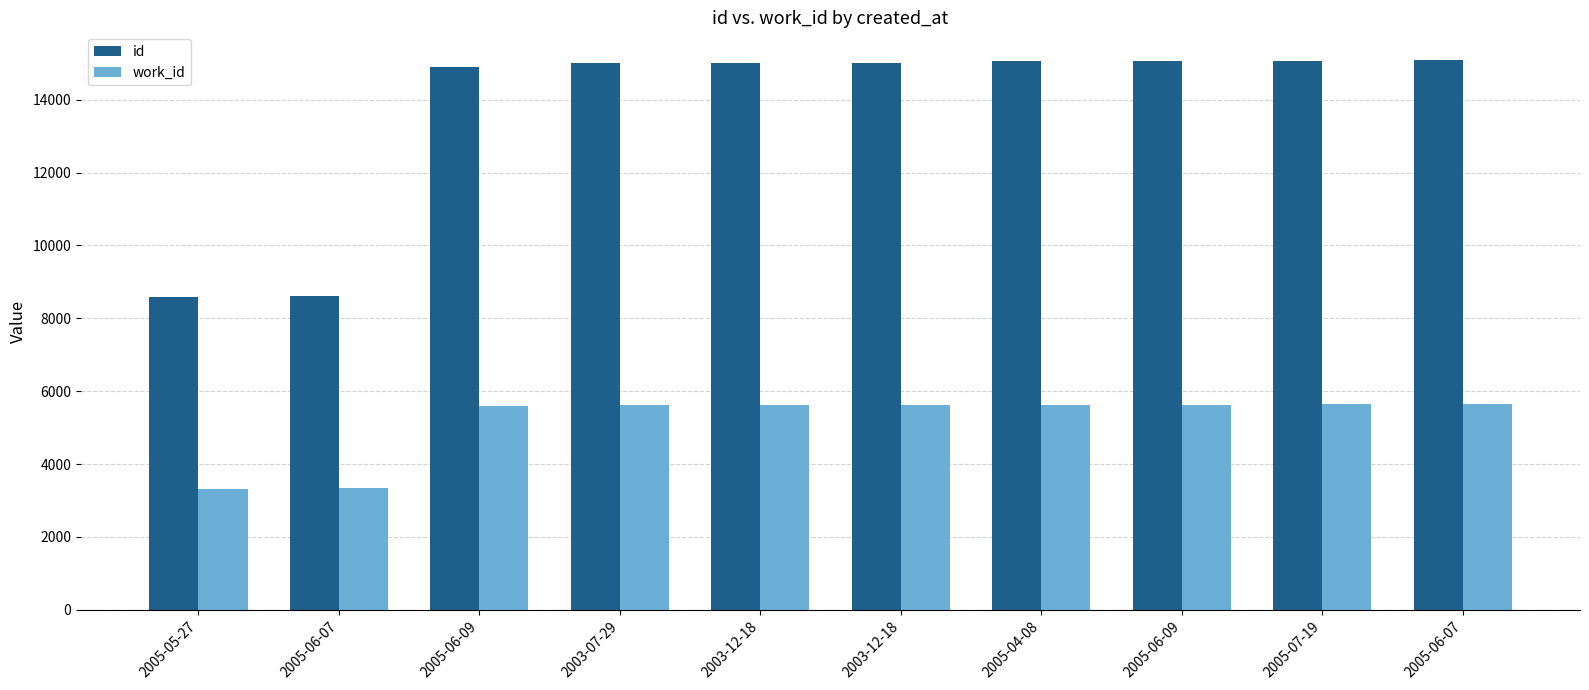

Count the number of categories in the chart.

10